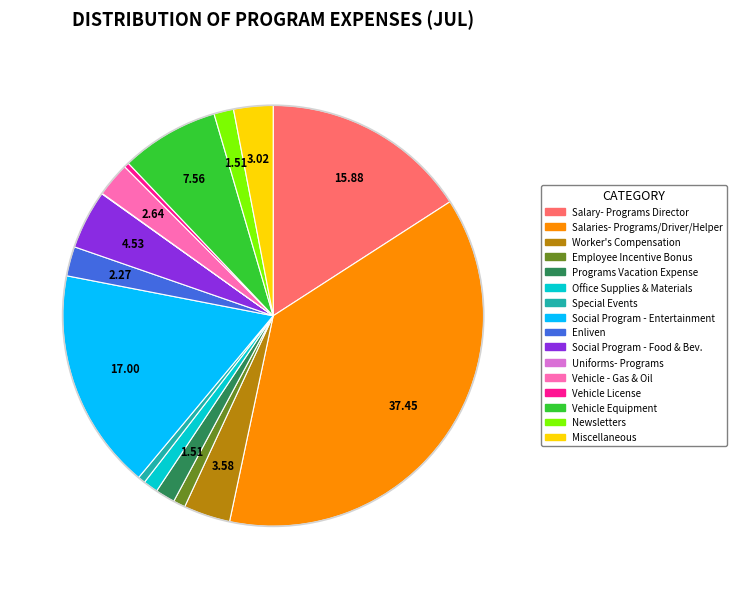

Do Vehicle License and Salary- Programs Director together represent more than half of the pie?

No